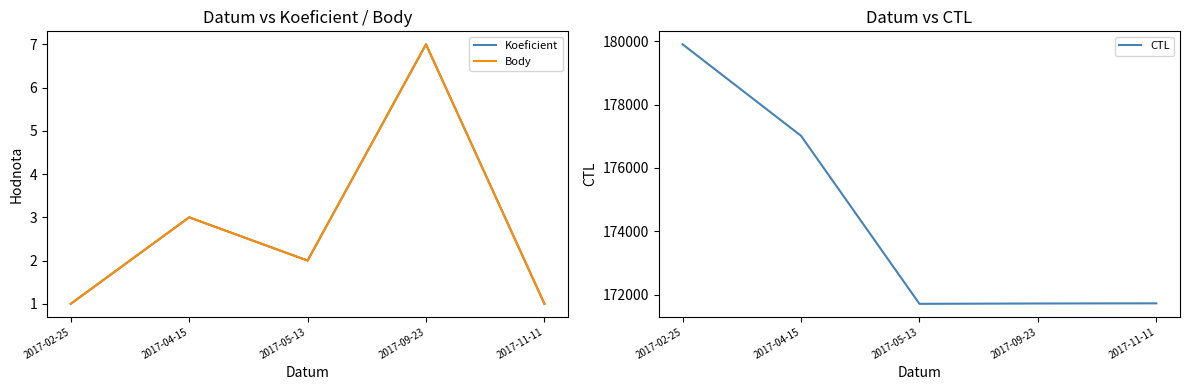

The value of Koeficient at 2017-09-23 is 7. True or false?

True